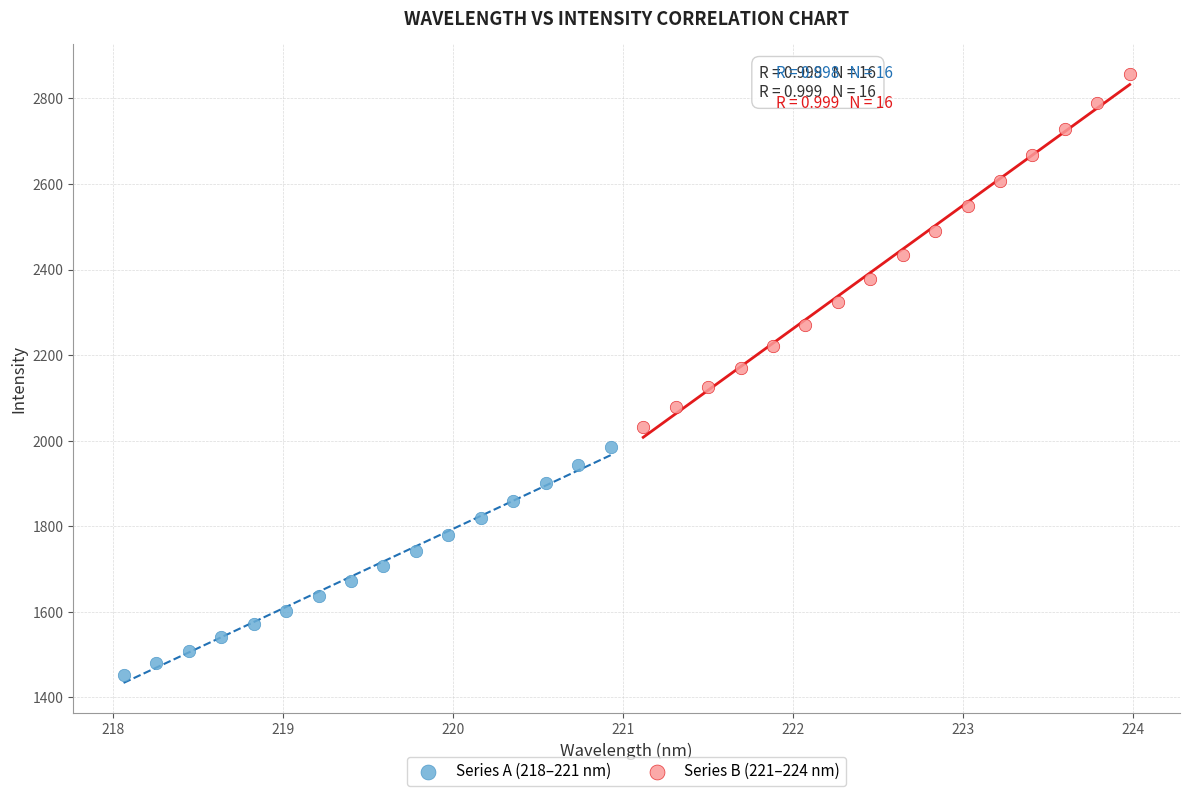

Which series has the widest spread of Y values?

Series B (221–224 nm)